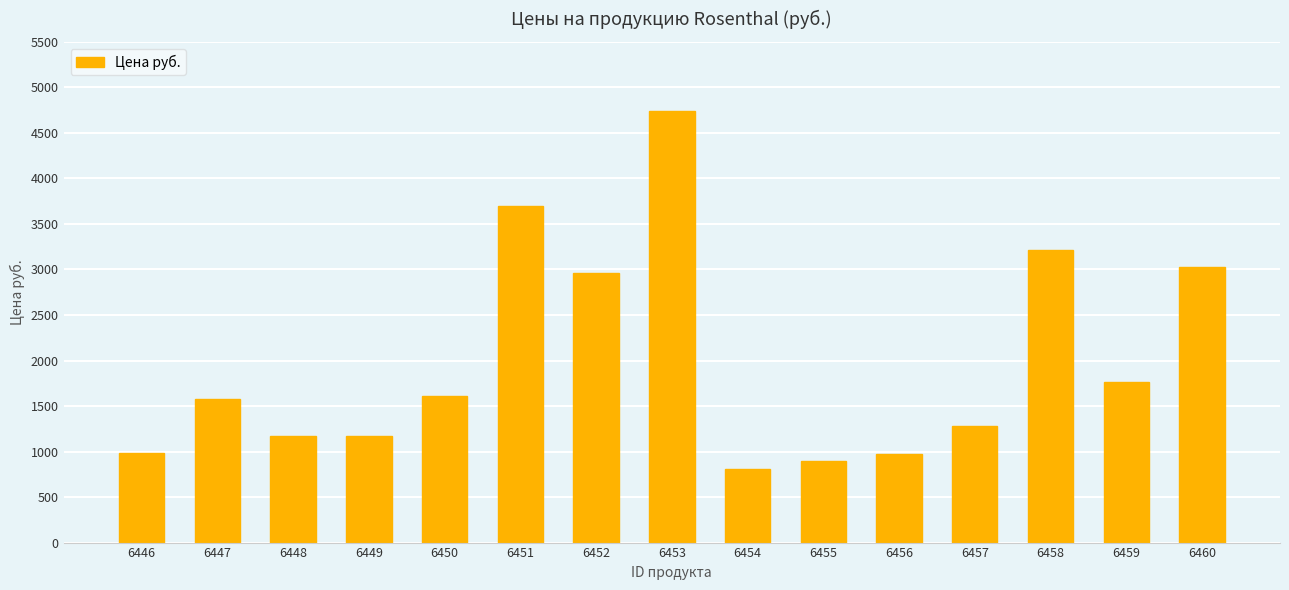

Between 6454 and 6459, which is larger?

6459